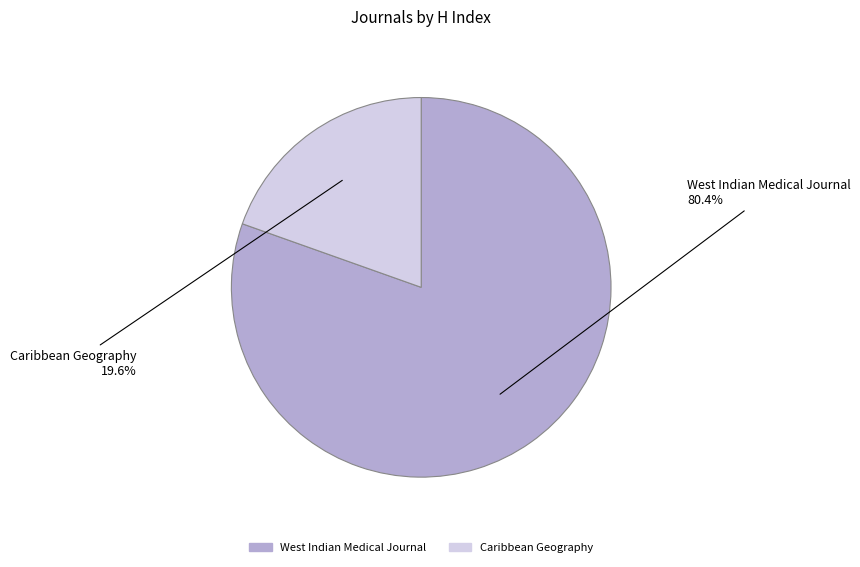

Which category has the smallest portion of the pie?

Caribbean Geography